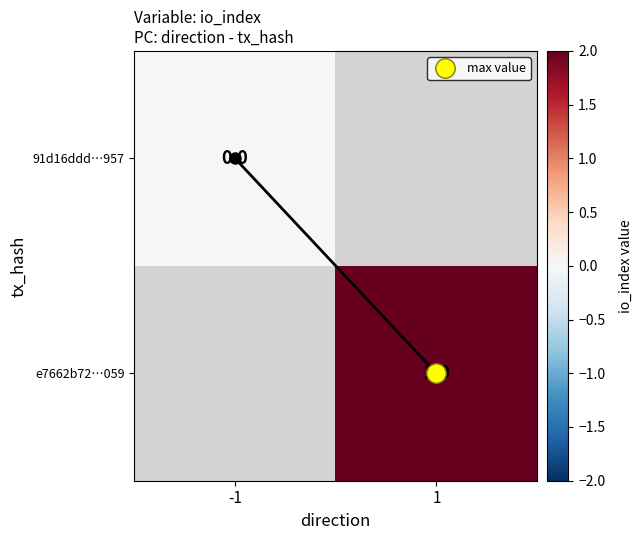

Rank the series at -1 from lowest to highest value.

91d16ddd…957, e7662b72…059